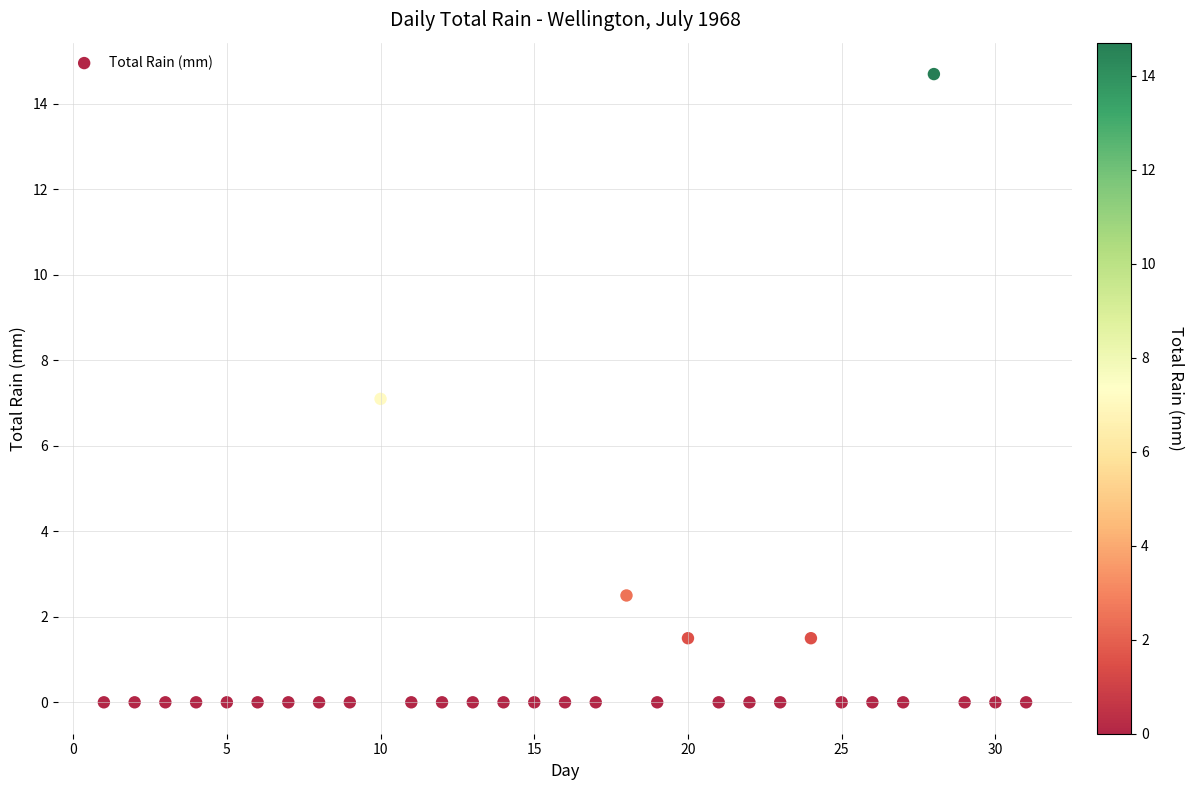

What is the range of Y values (max minus min)?

14.7